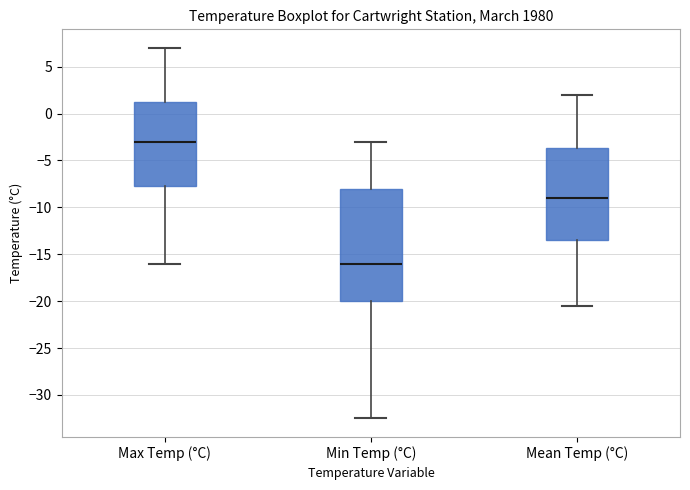

Which box is the tallest, from its lower edge to its upper edge?

Min Temp (°C)